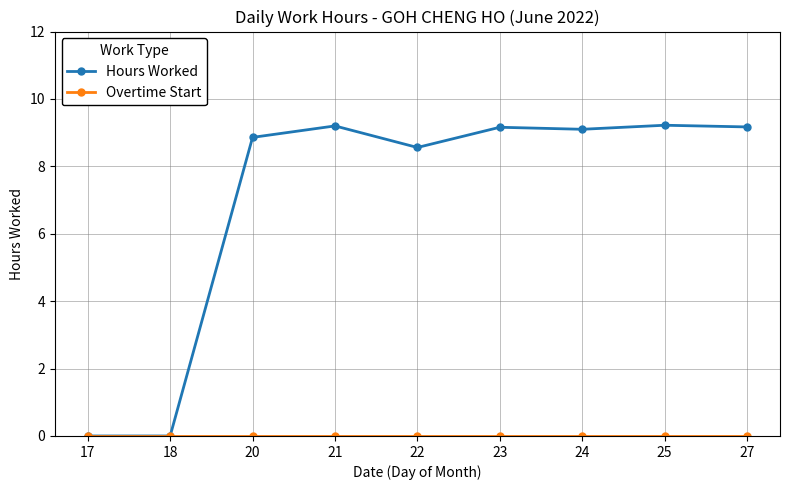

At how many categories does at least one series exceed 5?

7